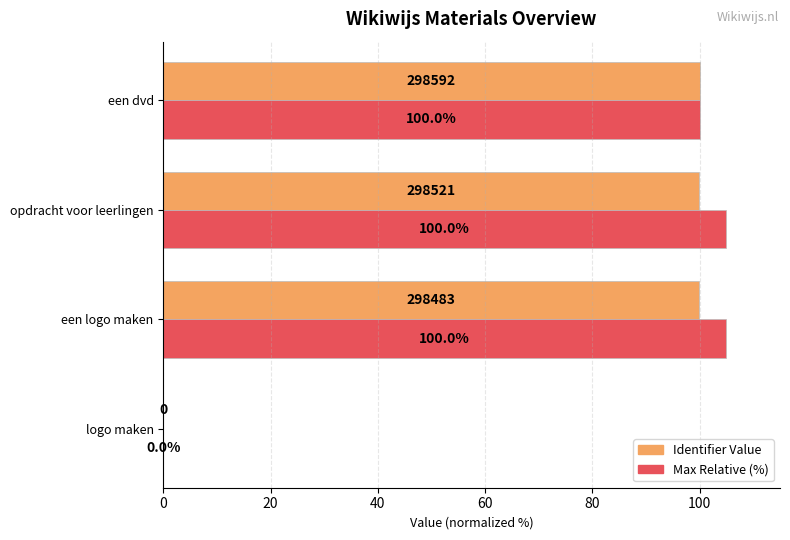

What is the total value across all series at een dvd?

200.0